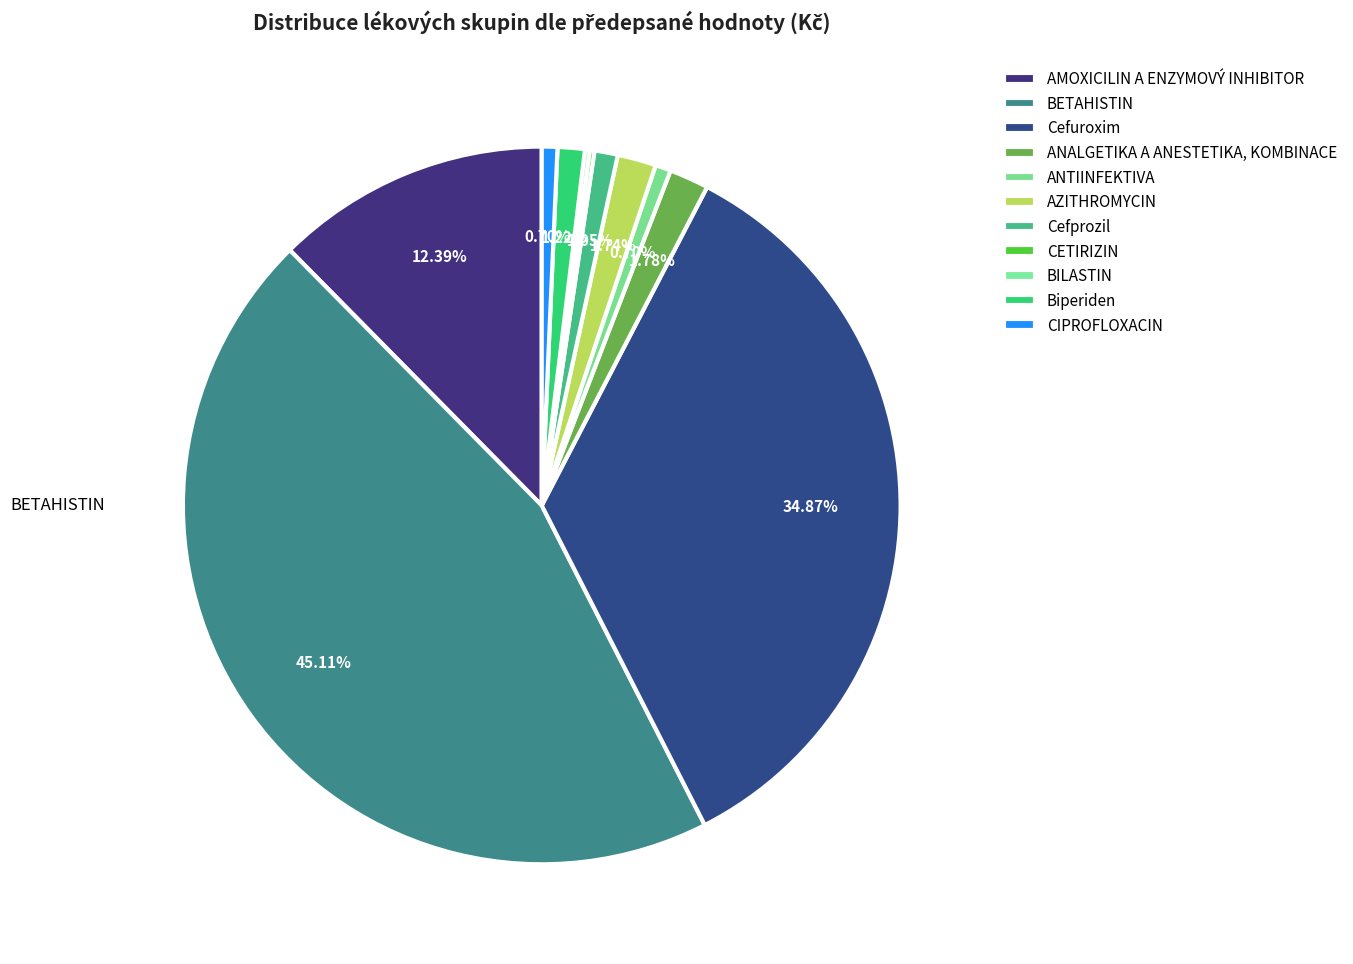

Does any single category account for the majority?

No